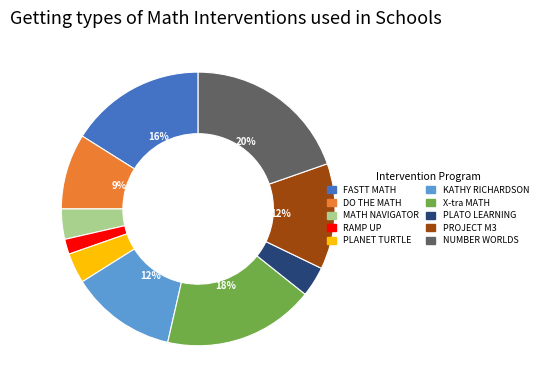

True or false: RAMP UP accounts for 2% of the total.

True